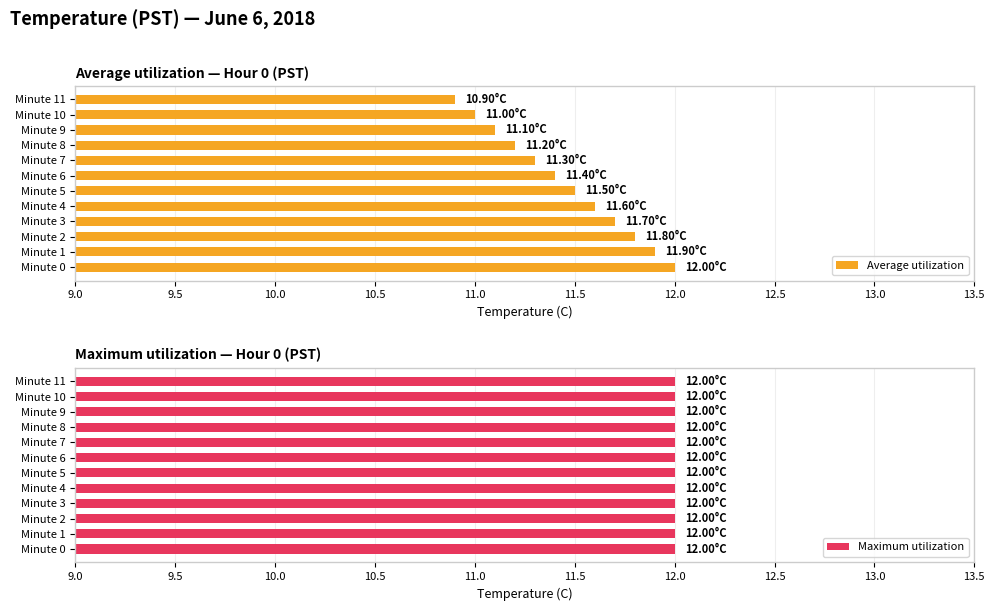

At which label does Average utilization reach its peak?

Minute 0